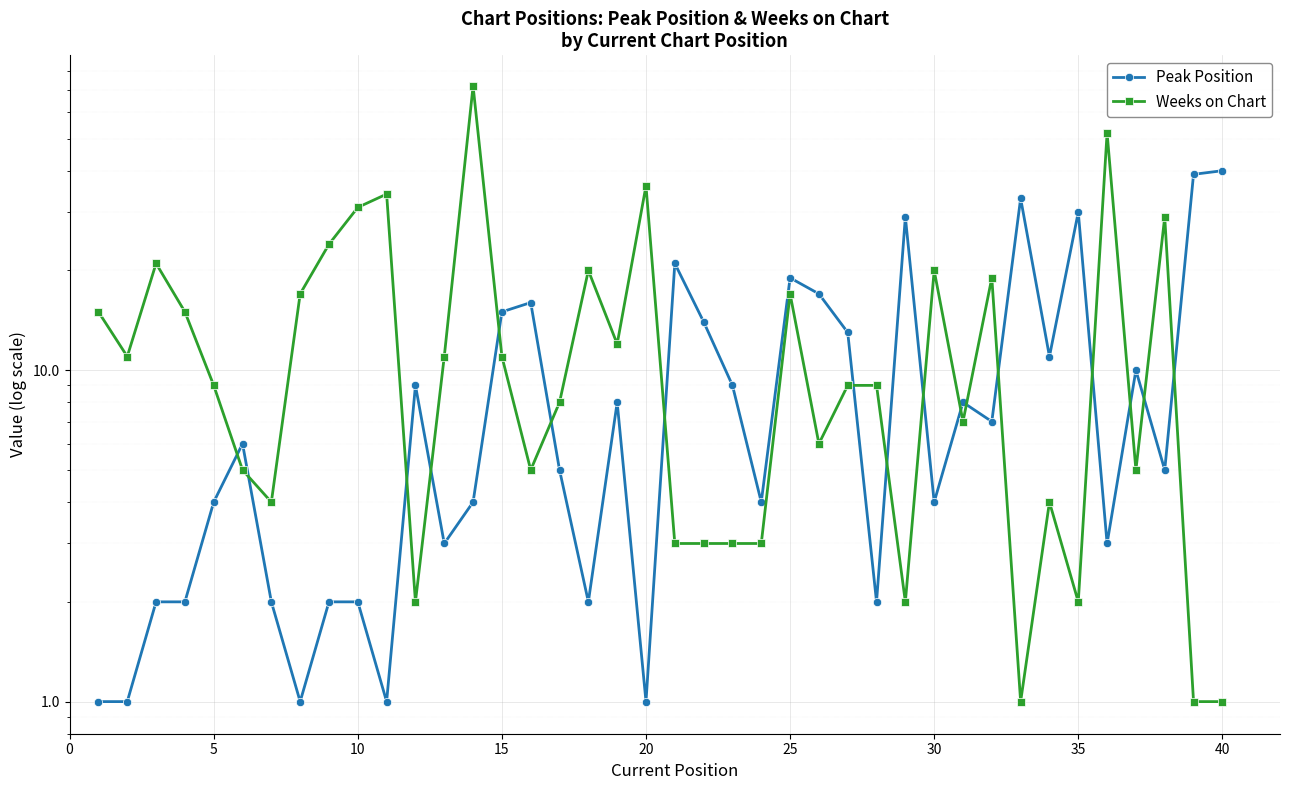

Is this an area chart (filled region under the line)?

No